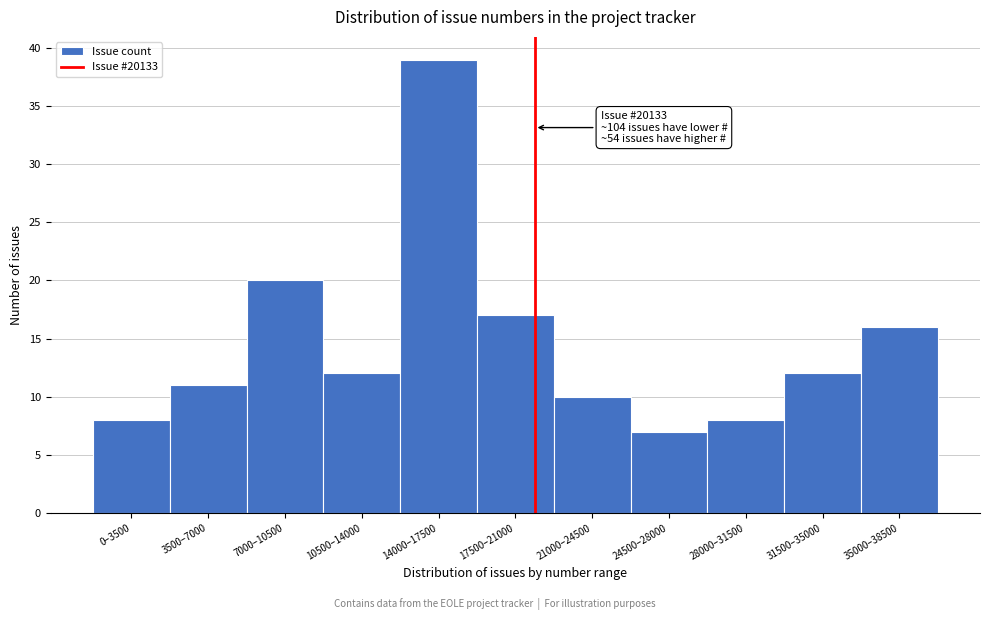

Reading left to right, list all the values displayed in this chart.

8	11	20	12	39	17	10	7	8	12	16